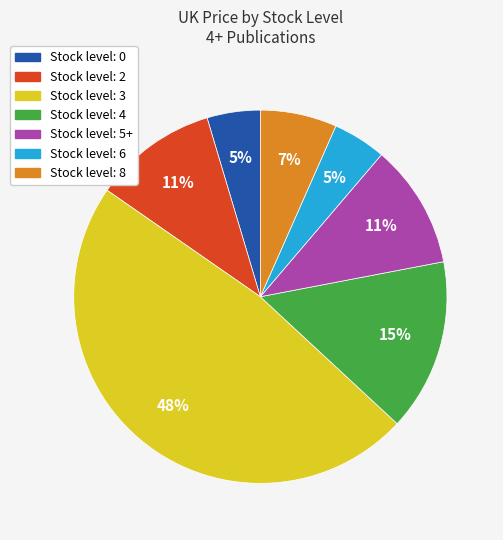

To the nearest percent, what is the average slice percentage?

14%